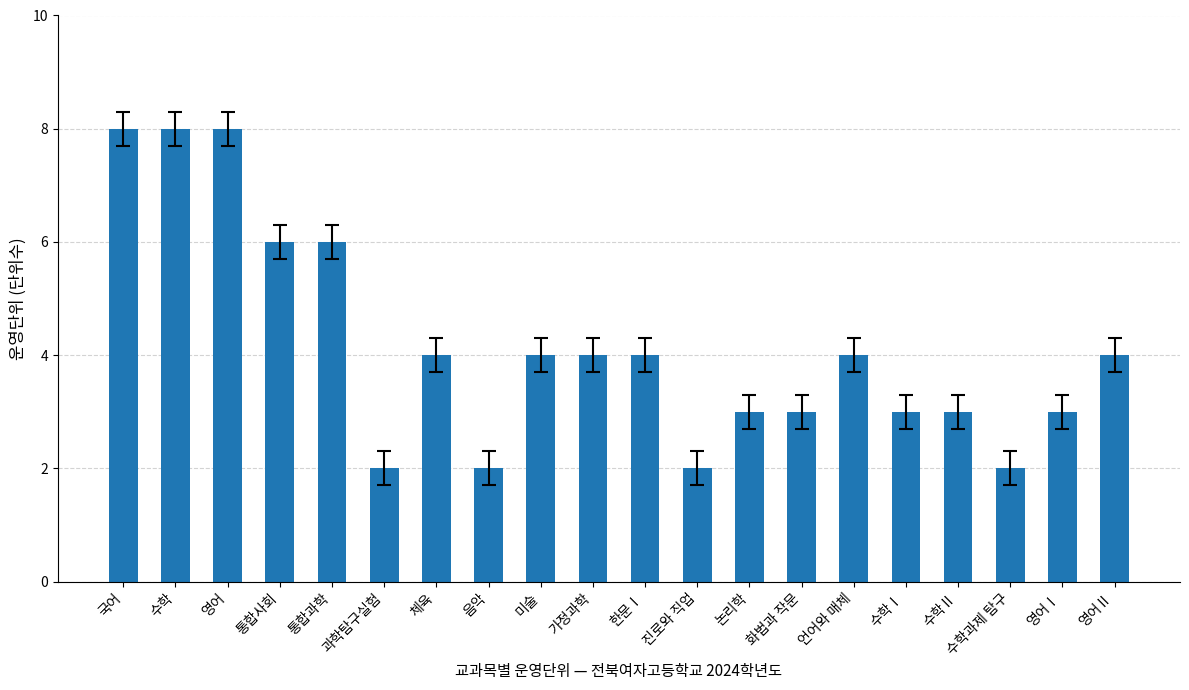

Reading left to right, extract all data points from this chart.

국어=8	수학=8	영어=8	통합사회=6	통합과학=6	과학탐구실험=2	체육=4	음악=2	미술=4	가정과학=4	한문Ⅰ=4	진로와 직업=2	논리학=3	화법과 작문=3	언어와 매체=4	수학Ⅰ=3	수학Ⅱ=3	수학과제 탐구=2	영어Ⅰ=3	영어Ⅱ=4